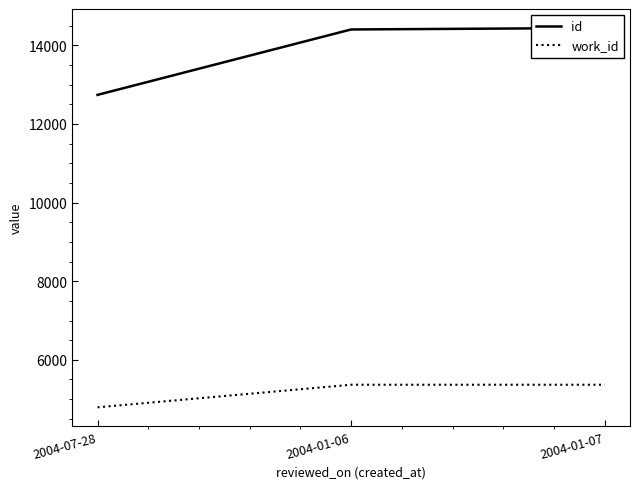

At which category is the sum across all series the highest?

2004-01-07